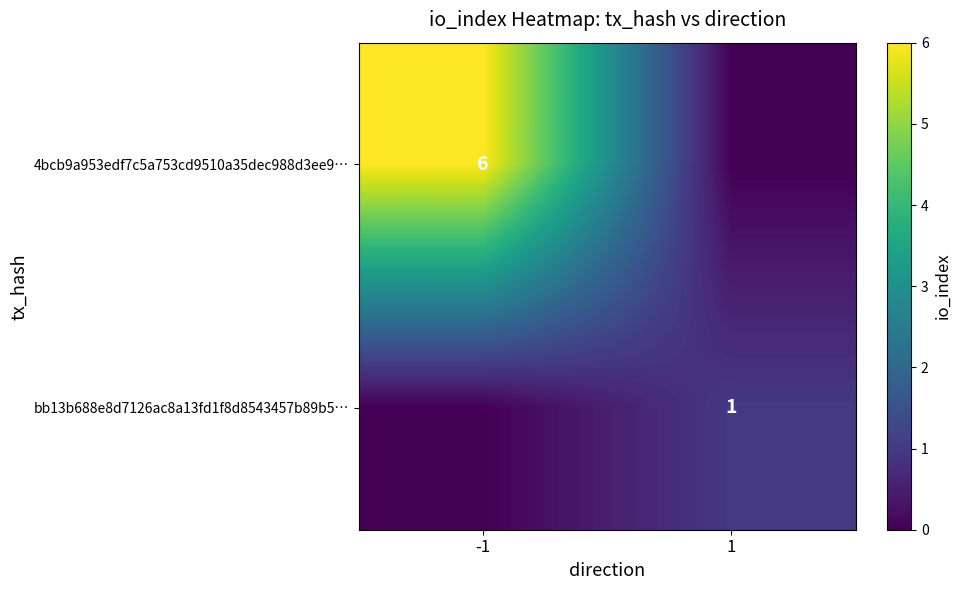

Is the value of bb13b688e8d7126ac8a13fd1f8d8543457b89b5… at 1 greater than the value of 4bcb9a953edf7c5a753cd9510a35dec988d3ee9… at -1?

No